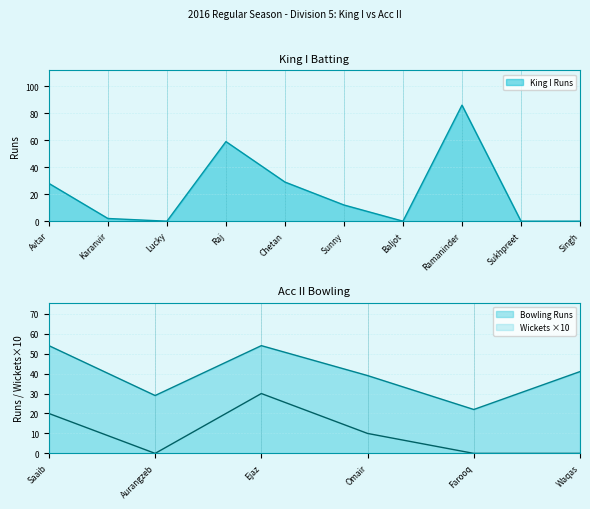

How many positive values are there?

6